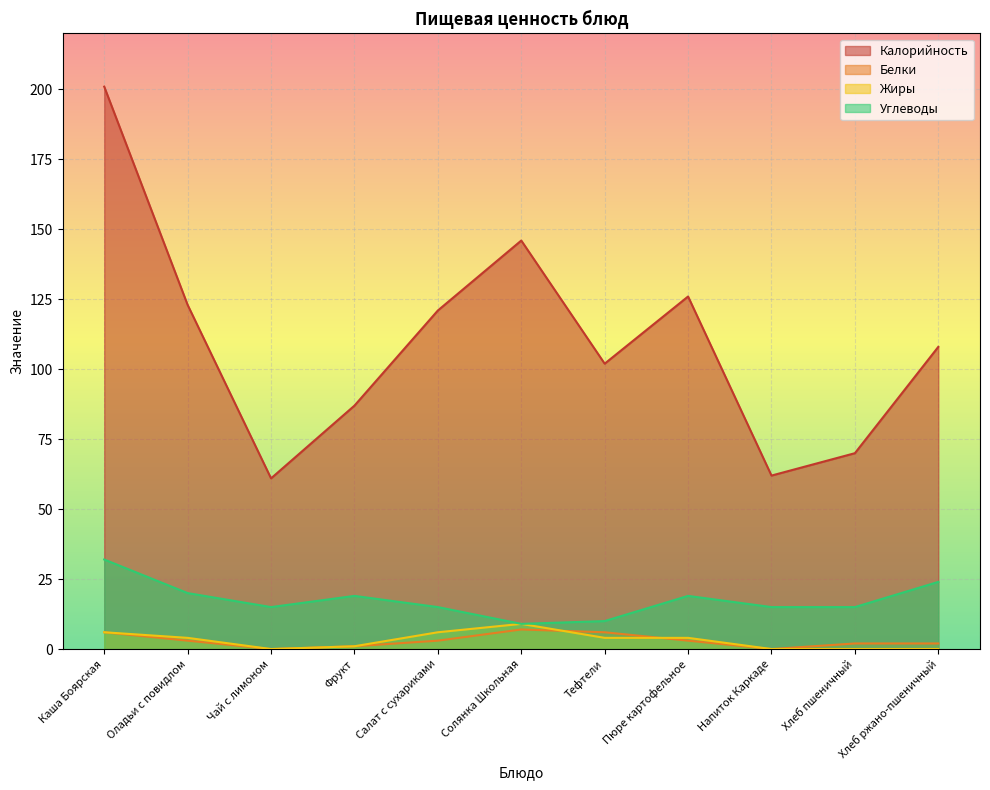

Where is the first local maximum for Жиры?

Солянка Школьная